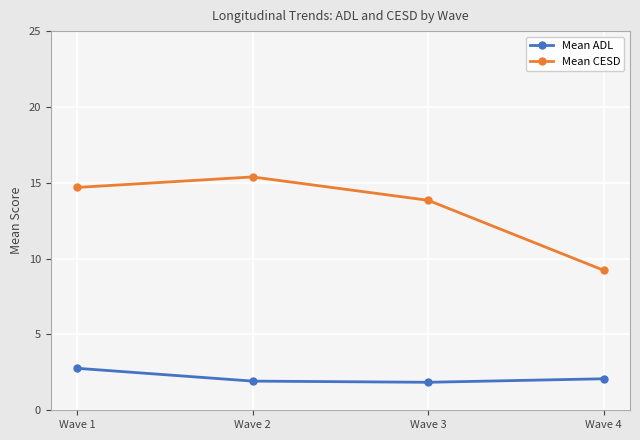

How many distinct data groups are displayed?

2